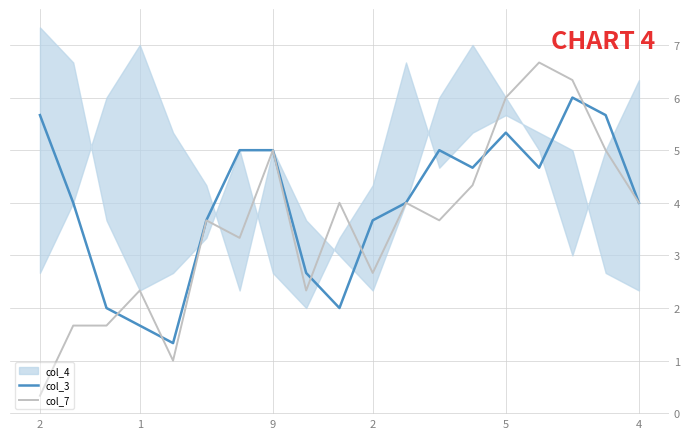

How many values in the col_3 series are below 4?

7